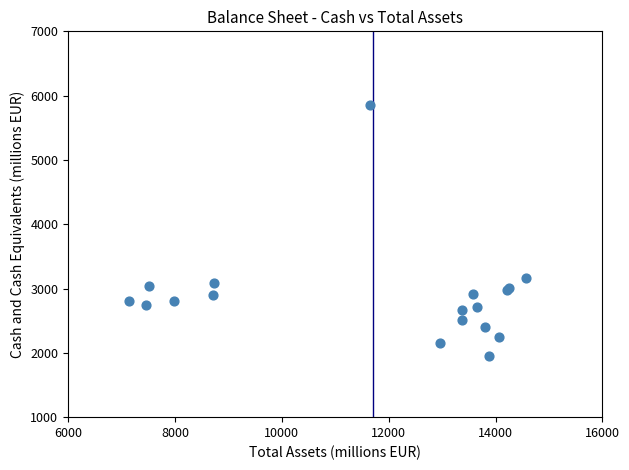

What Y value in the scatter plot is closest to 3900?

3157.1